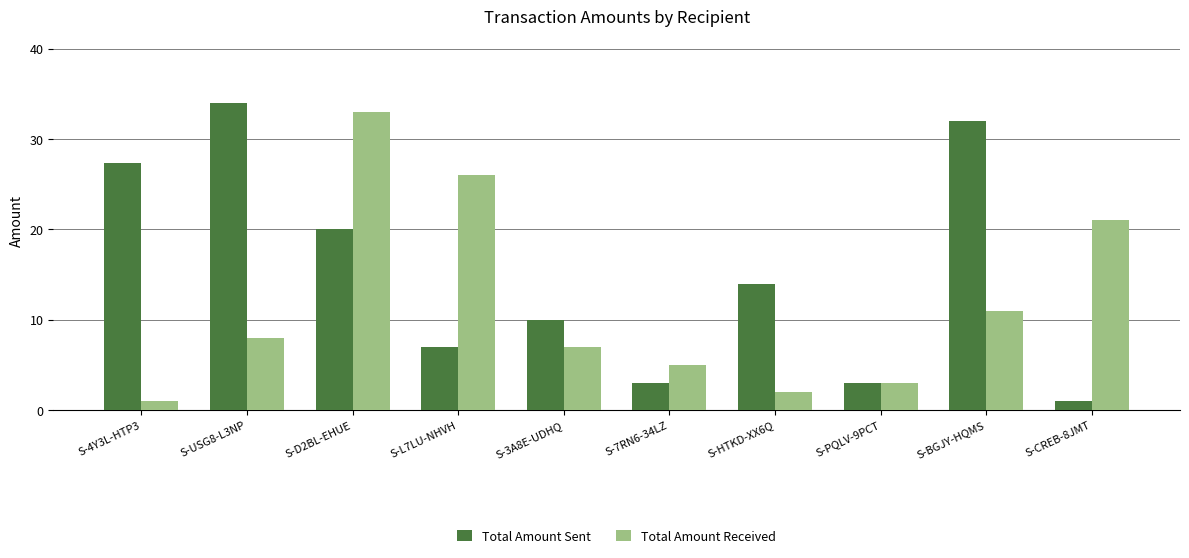

Which series has the largest total across all categories?

Total Amount Sent